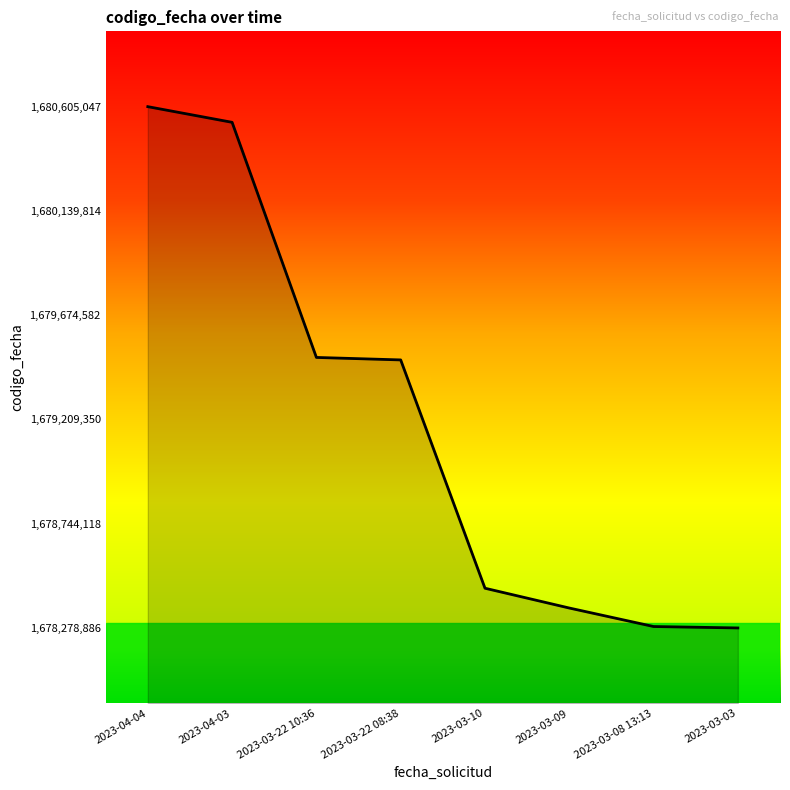

What is the minimum value shown in the chart?

1678278886